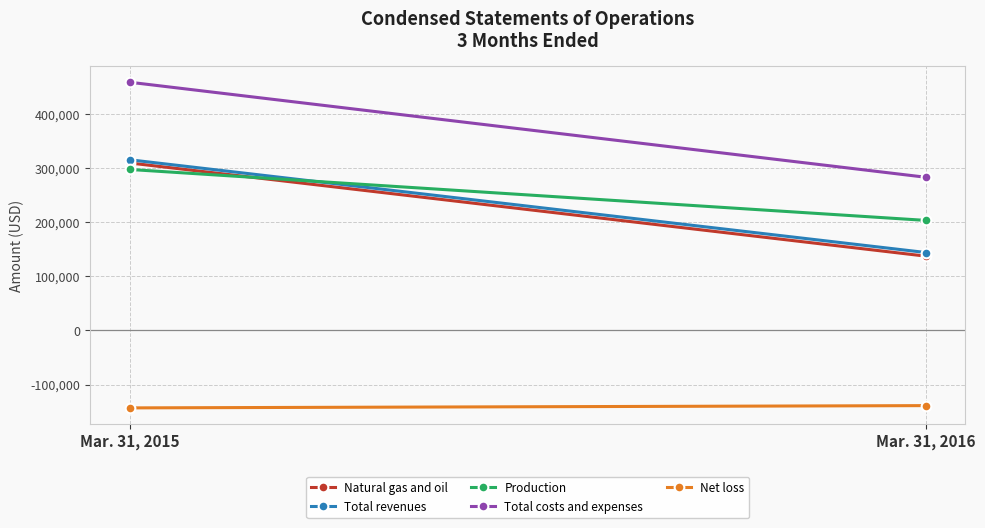

The value of Natural gas and oil at Mar. 31, 2016 is 137100. True or false?

True